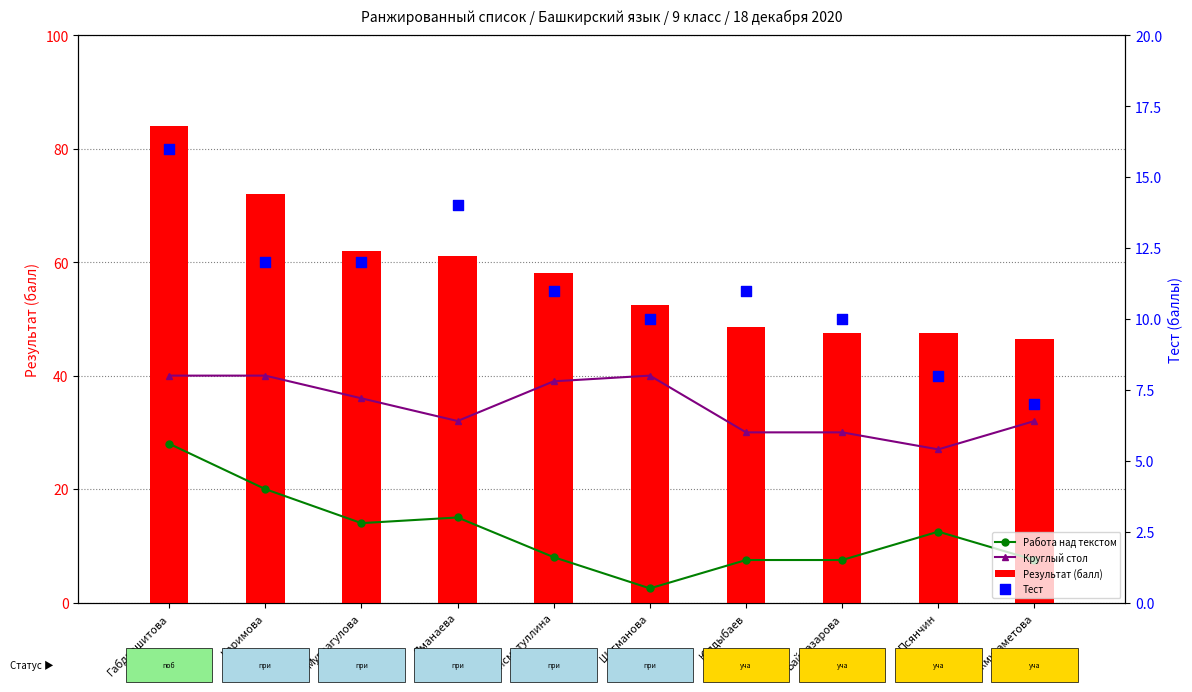

Which series reaches the maximum Y coordinate?

Результат (балл)